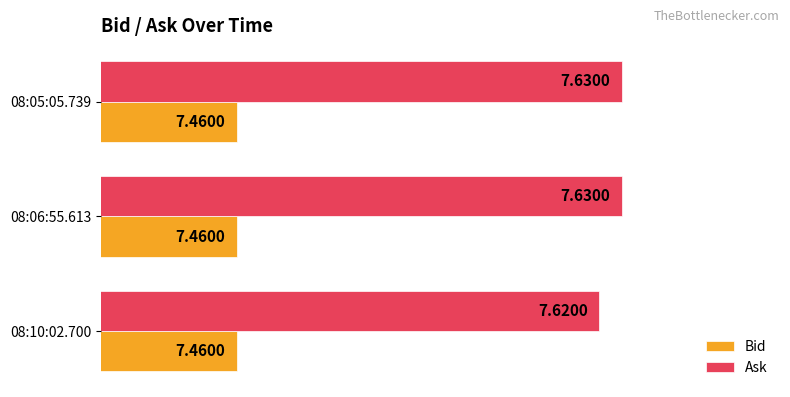

List the series in order of their overall mean, highest first.

Ask, Bid